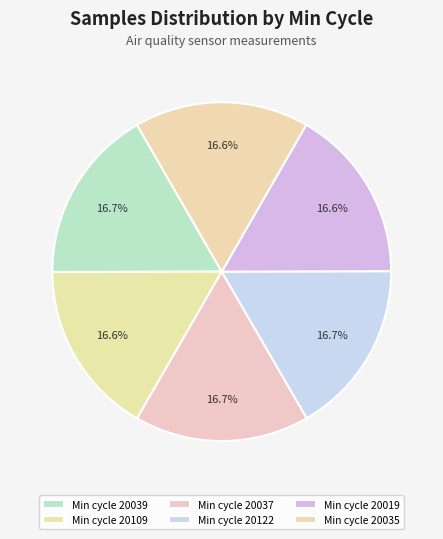

How many slices are in this pie chart?

6